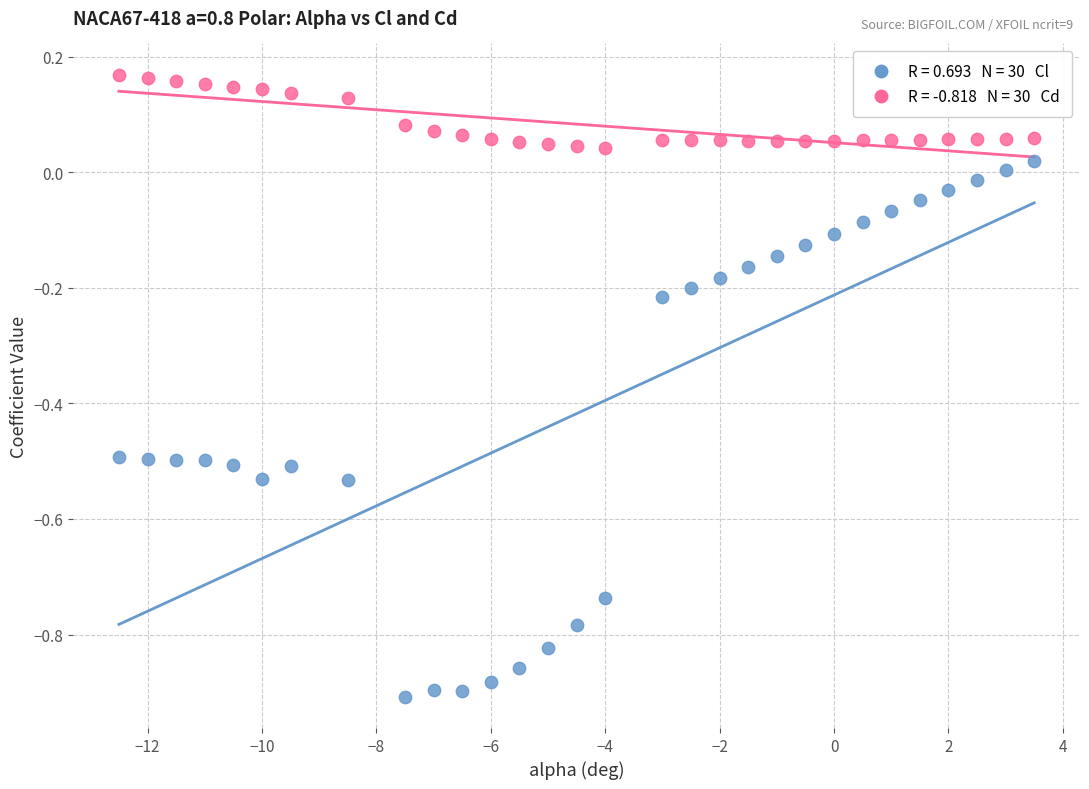

Across all data points, what is the range of X values (max minus min)?

16.0